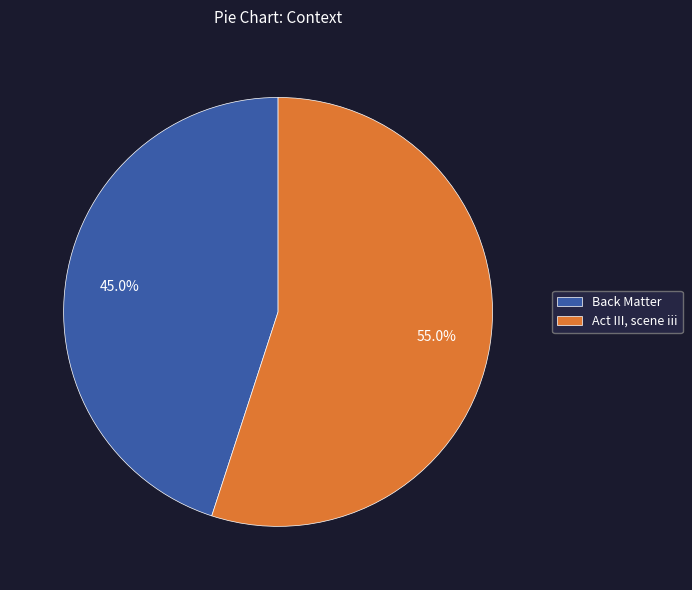

Does Act III, scene iii account for over 50% of the chart?

Yes